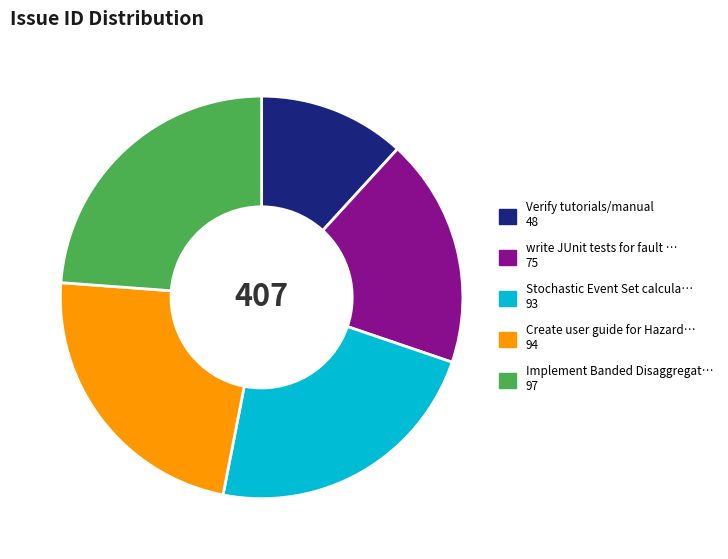

Is there any slice that represents more than half of the pie?

No